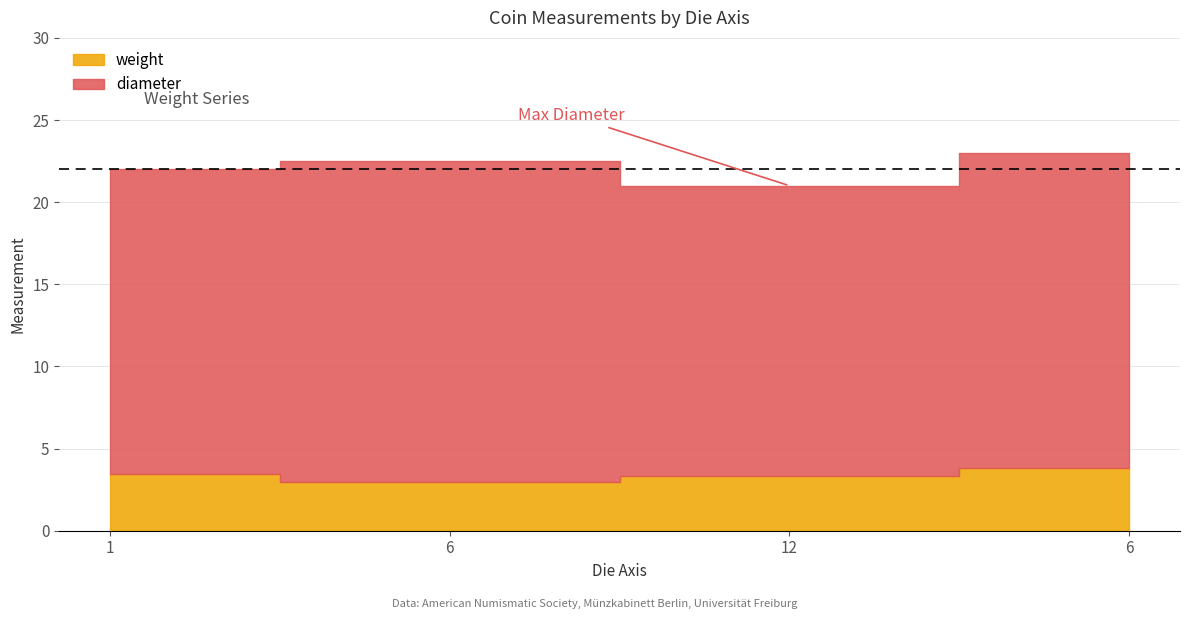

Does the chart have visible grid lines?

Yes